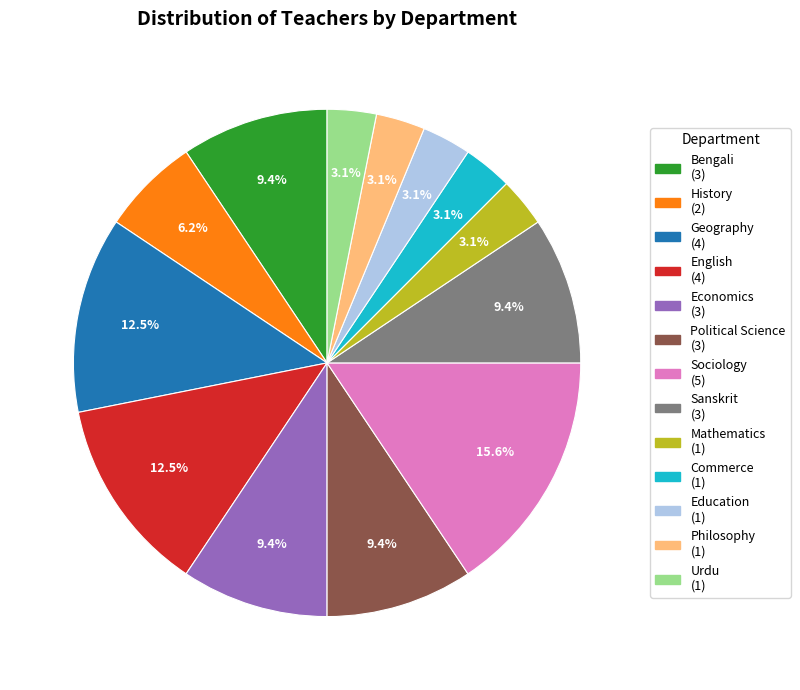

What percentage is NOT represented by Mathematics?

96.9%